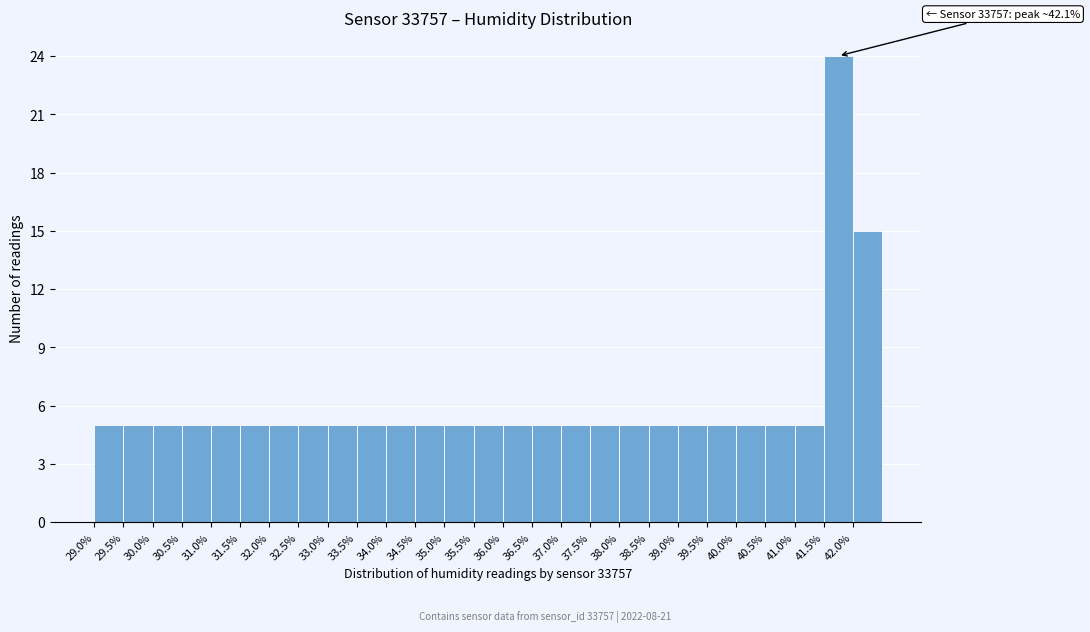

Over which range of the x-axis is the bar tallest?

41.5 to 42.0